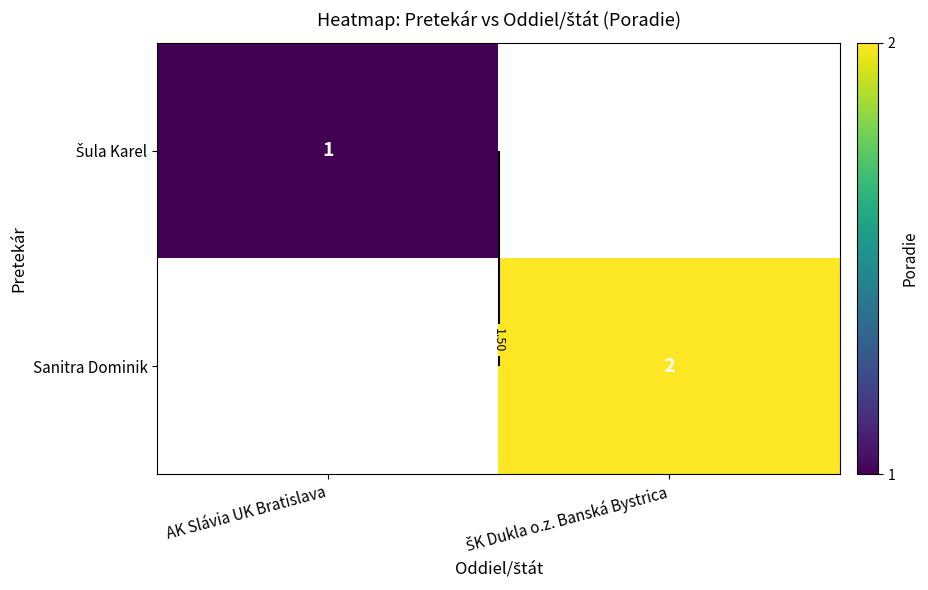

Between AK Slávia UK Bratislava and ŠK Dukla o.z. Banská Bystrica, which is larger?

ŠK Dukla o.z. Banská Bystrica